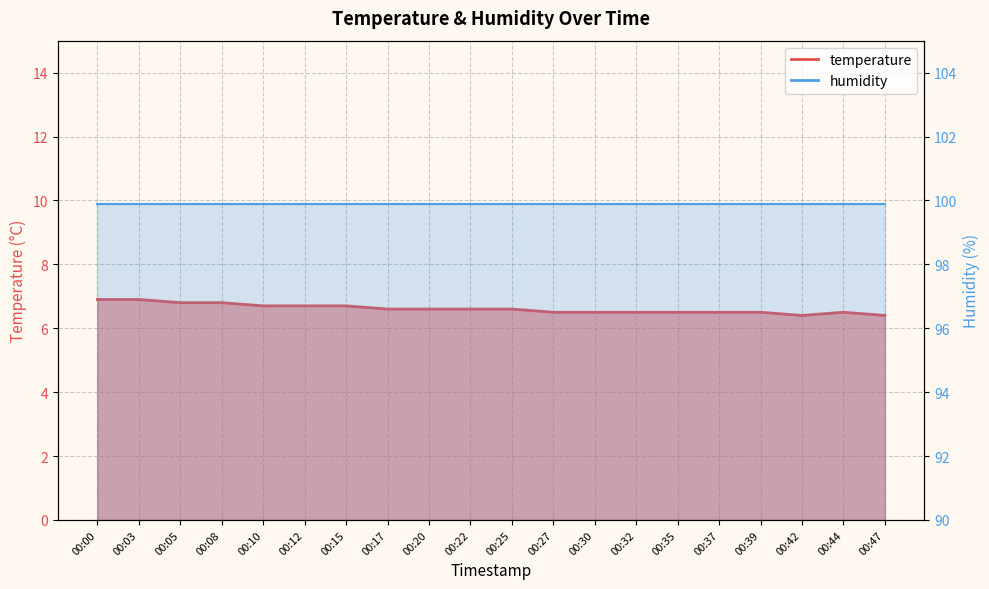

Approximately how many times larger is the value at 00:27 compared to 00:20?

1.0